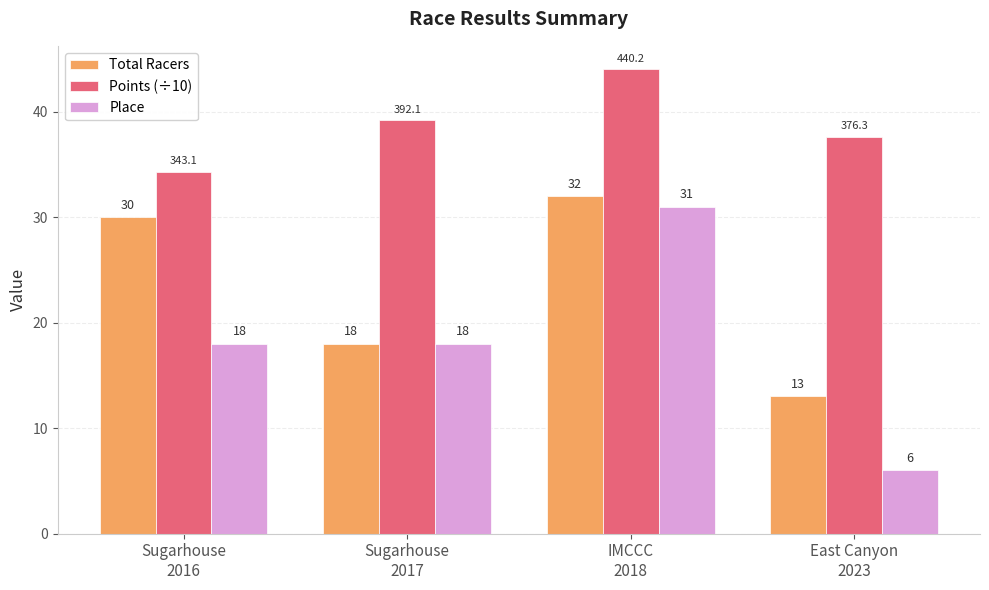

List the series in order of their peak value, lowest first.

Place, Total Racers, Points (÷10)